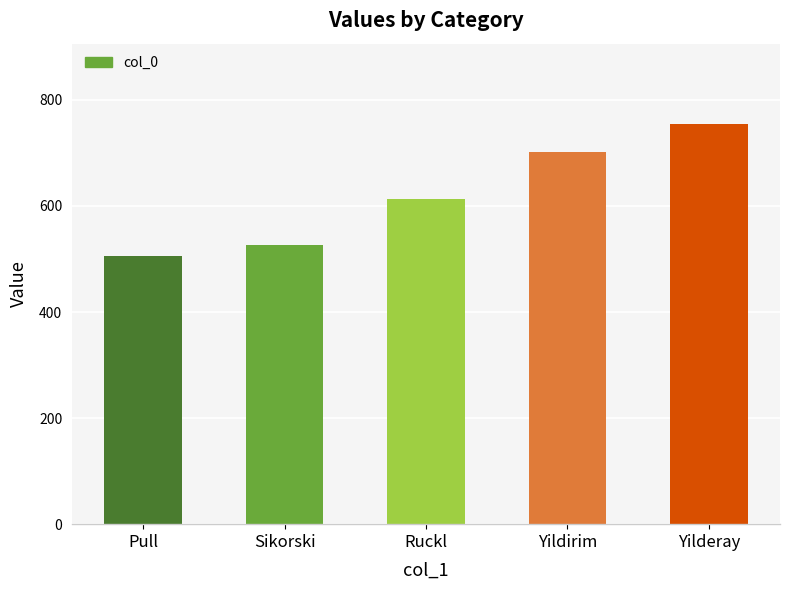

What is the value of the 3rd bar from the left?

613